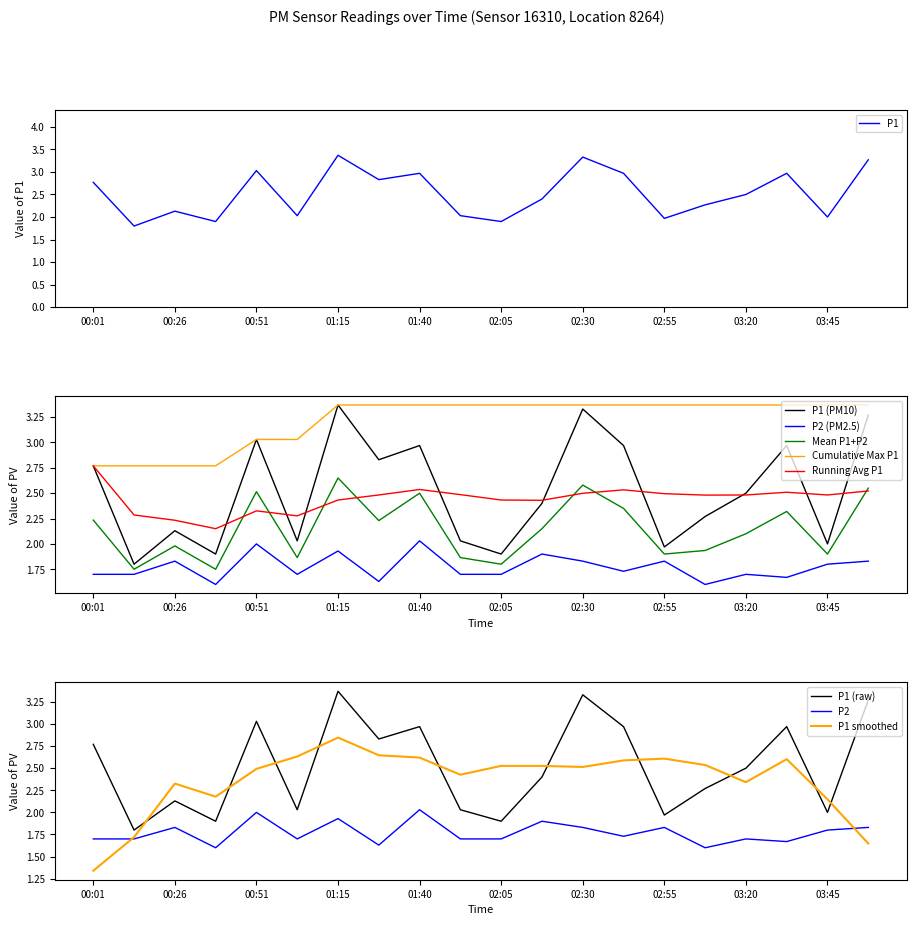

Reading right to left, what are all the values shown in this chart?

P1: 03:58=3.3	03:45=2.0	03:33=3.0	03:20=2.5	03:08=2.3	02:55=2.0	02:43=3.0	02:30=3.3	02:18=2.4	02:05=1.9	01:53=2.0	01:40=3.0	01:28=2.8	01:15=3.4	01:03=2.0	00:51=3.0	00:38=1.9	00:26=2.1	00:14=1.8	00:01=2.8
P2: 03:58=1.8	03:45=1.8	03:33=1.7	03:20=1.7	03:08=1.6	02:55=1.8	02:43=1.7	02:30=1.8	02:18=1.9	02:05=1.7	01:53=1.7	01:40=2.0	01:28=1.6	01:15=1.9	01:03=1.7	00:51=2.0	00:38=1.6	00:26=1.8	00:14=1.7	00:01=1.7